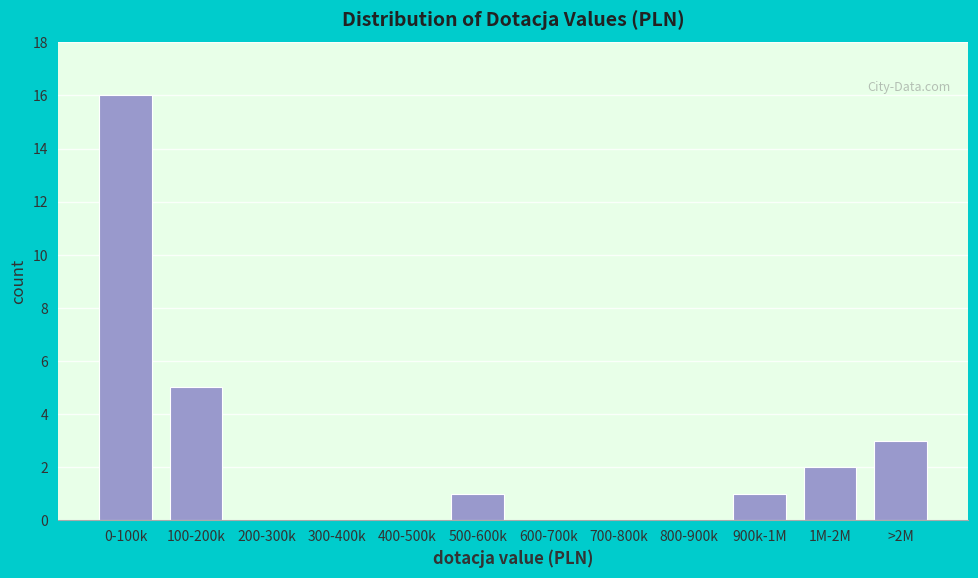

Reading left to right, what are all the values shown in this chart?

0-100k=16	100-200k=5	200-300k=0	300-400k=0	400-500k=0	500-600k=1	600-700k=0	700-800k=0	800-900k=0	900k-1M=1	1M-2M=2	>2M=3